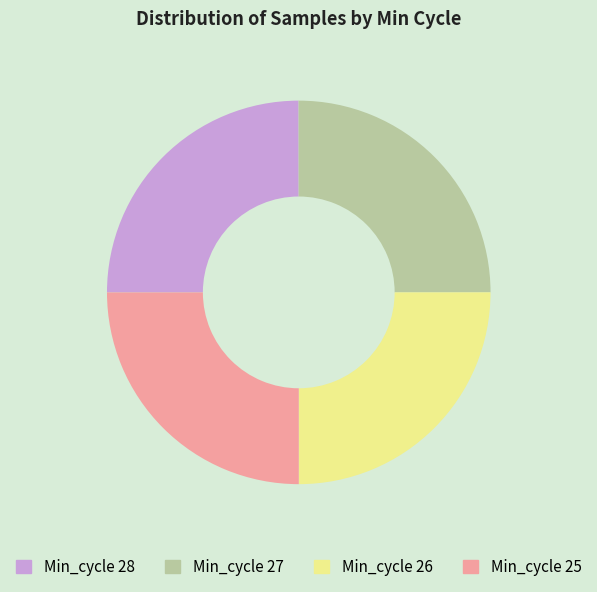

Is there a majority slice in this chart?

No